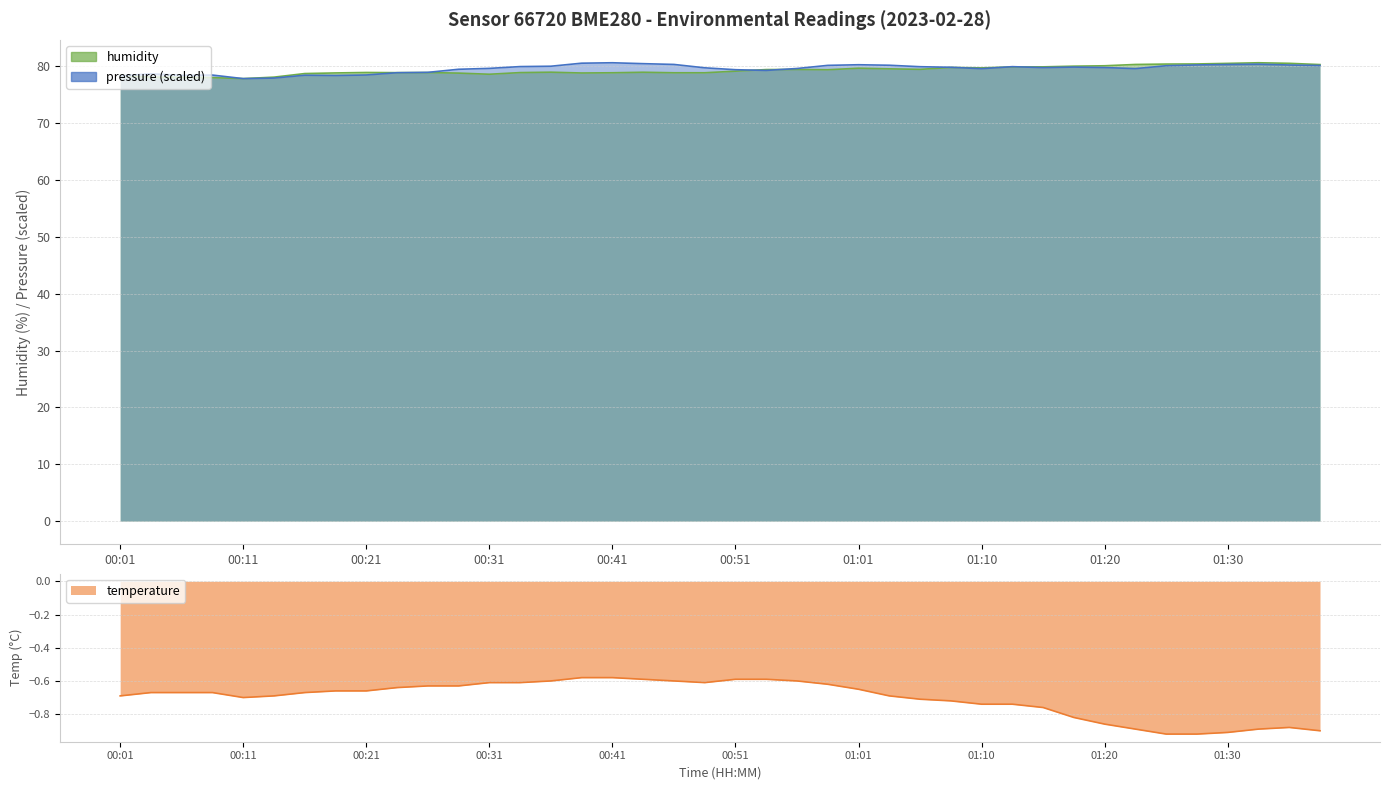

Is it true that humidity equals 80.3 at 01:23?

True